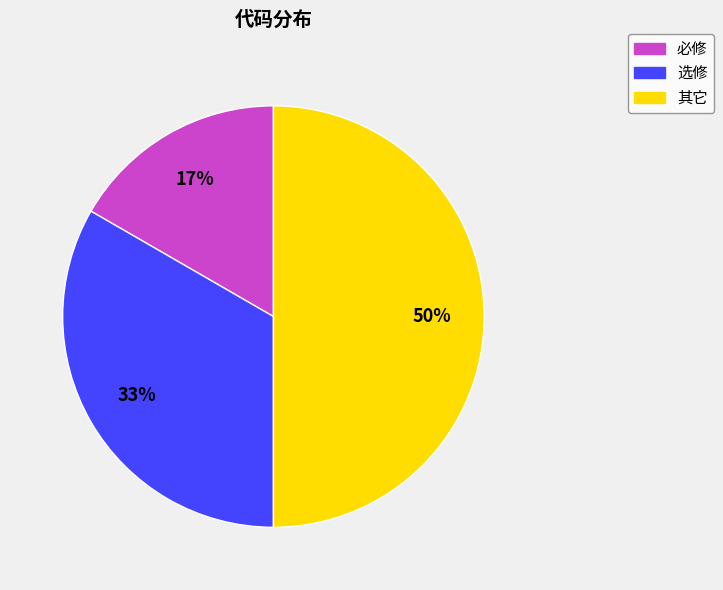

Which category has the biggest portion of the pie?

其它